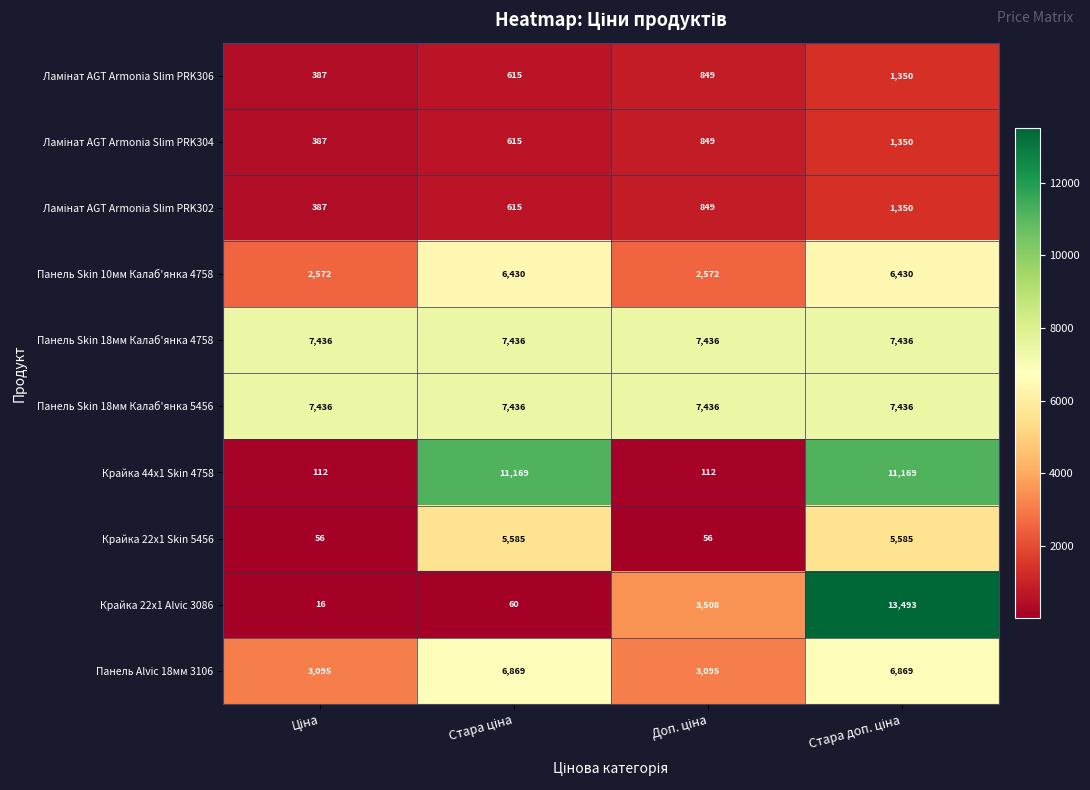

How many data points does each series have?

4